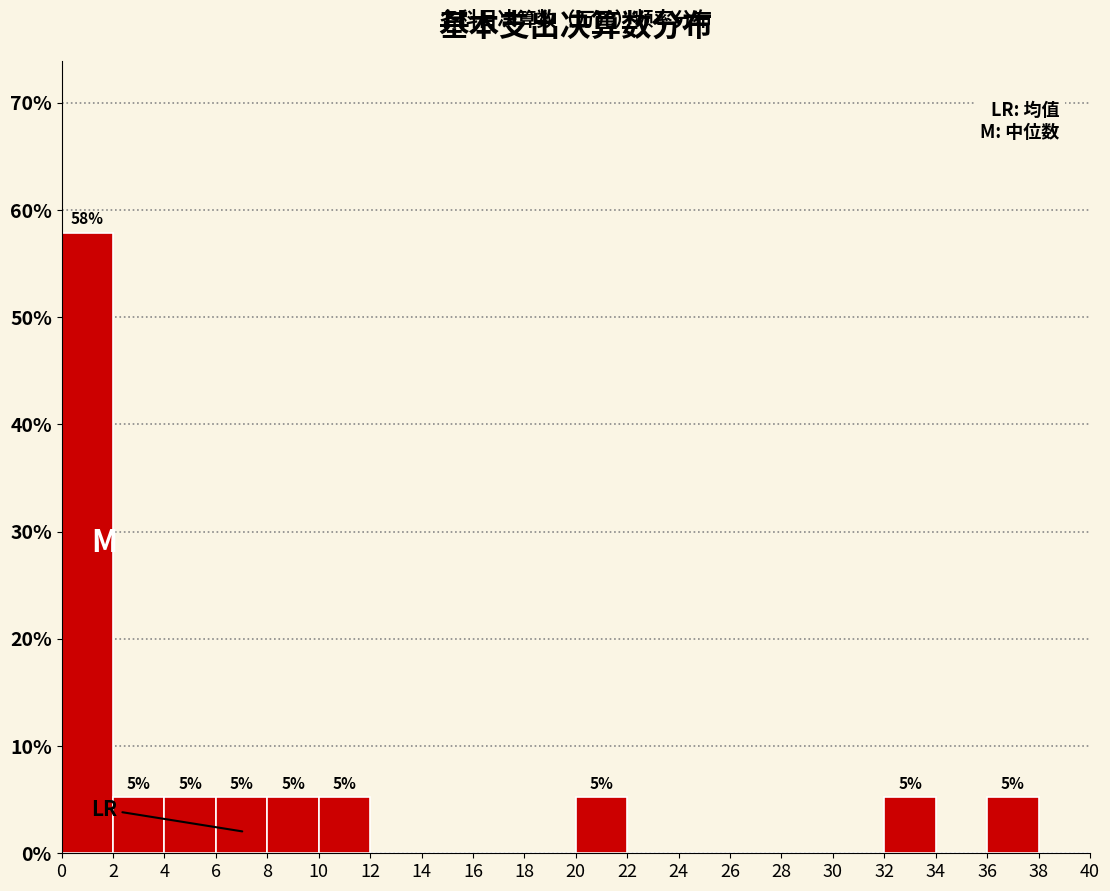

Which range on the x-axis has the tallest bar?

0 to 2